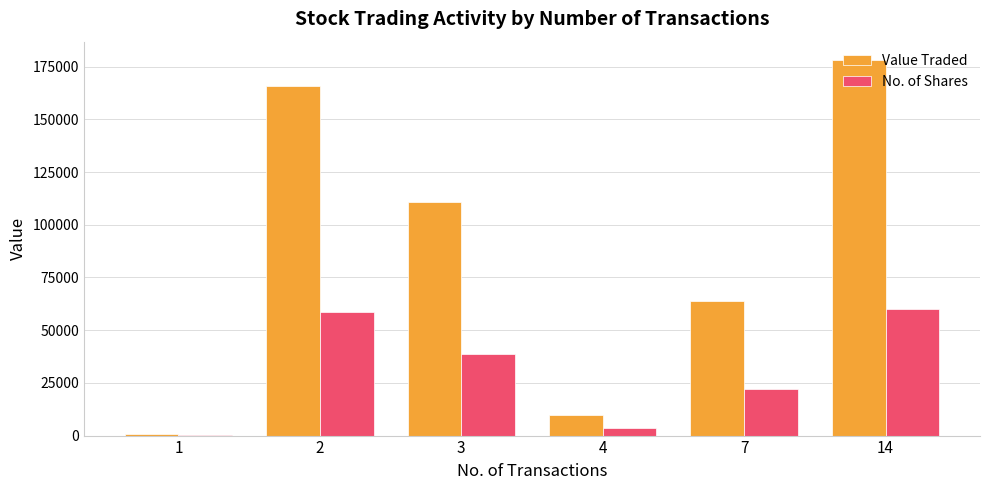

What value does the No. of Shares series have at 2?

58492